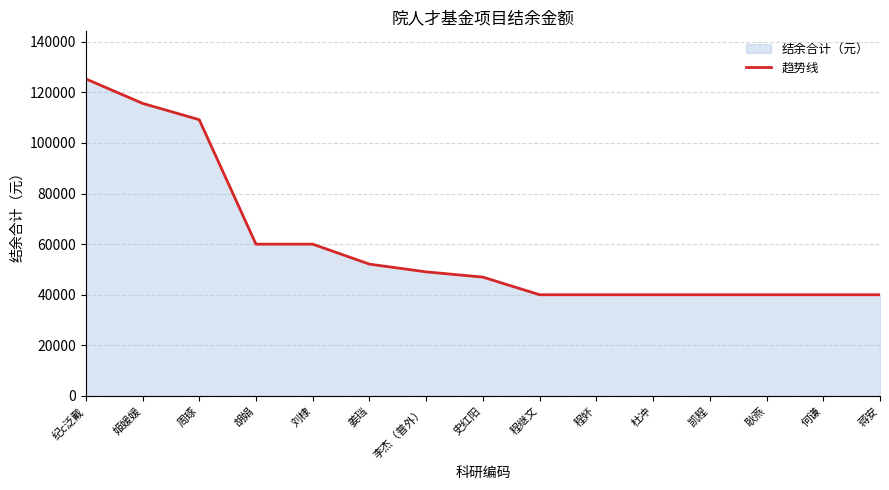

How many values are below 46970?

7